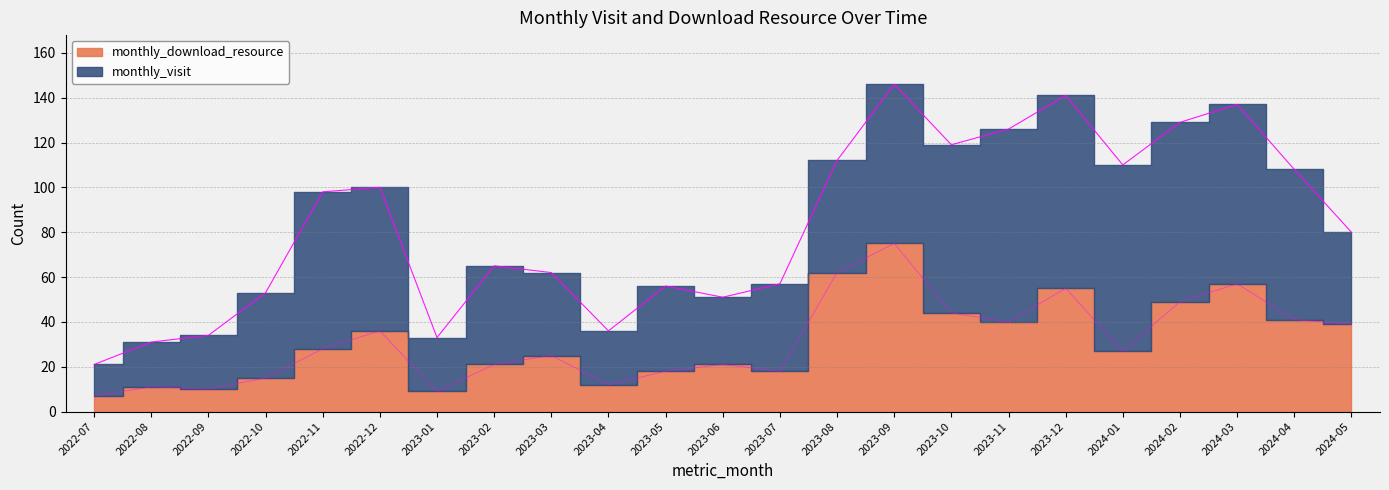

At which label is the value closest to 41?

2024-04